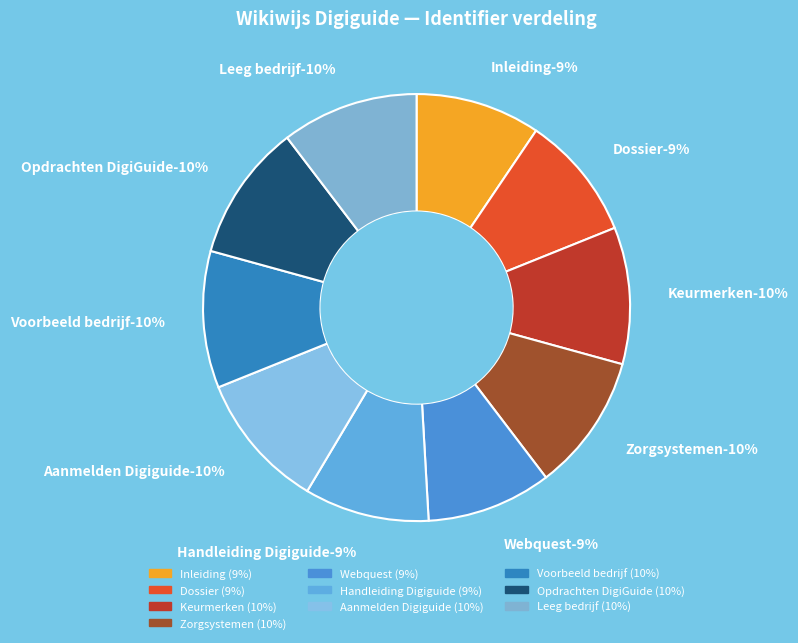

To the nearest percent, what is the difference between the Aanmelden Digiguide and Dossier slice percentages?

1%